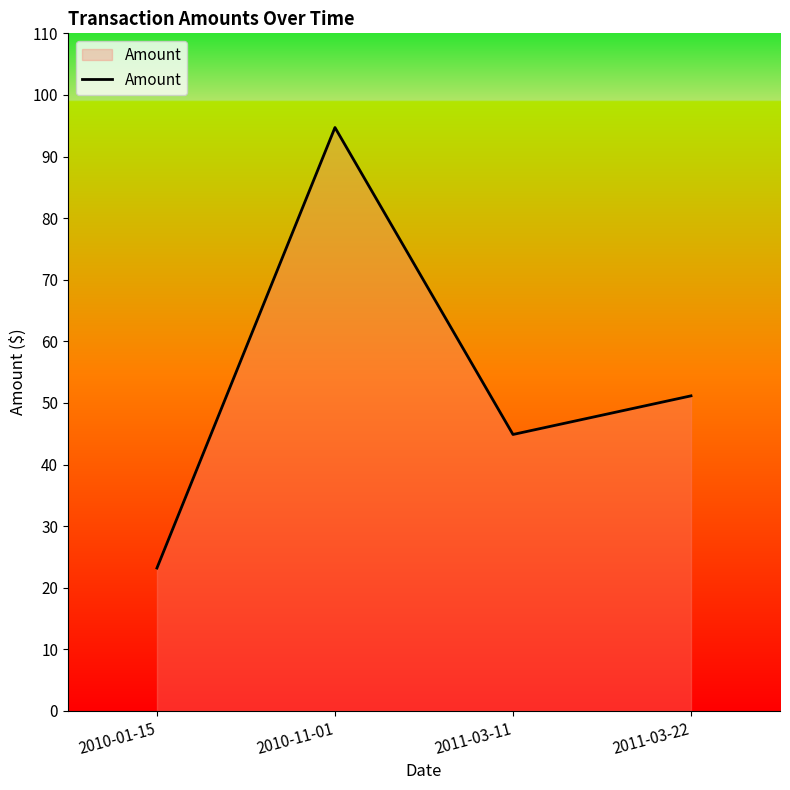

What is the sum of the values at 2010-11-01 and 2011-03-11?

139.6